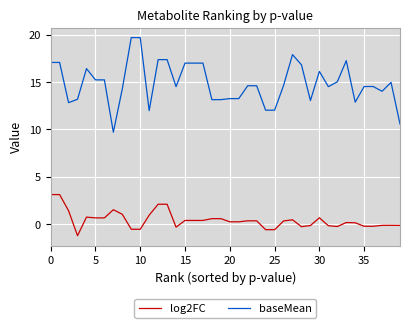

True or false: baseMean and log2FC cross at least once.

False